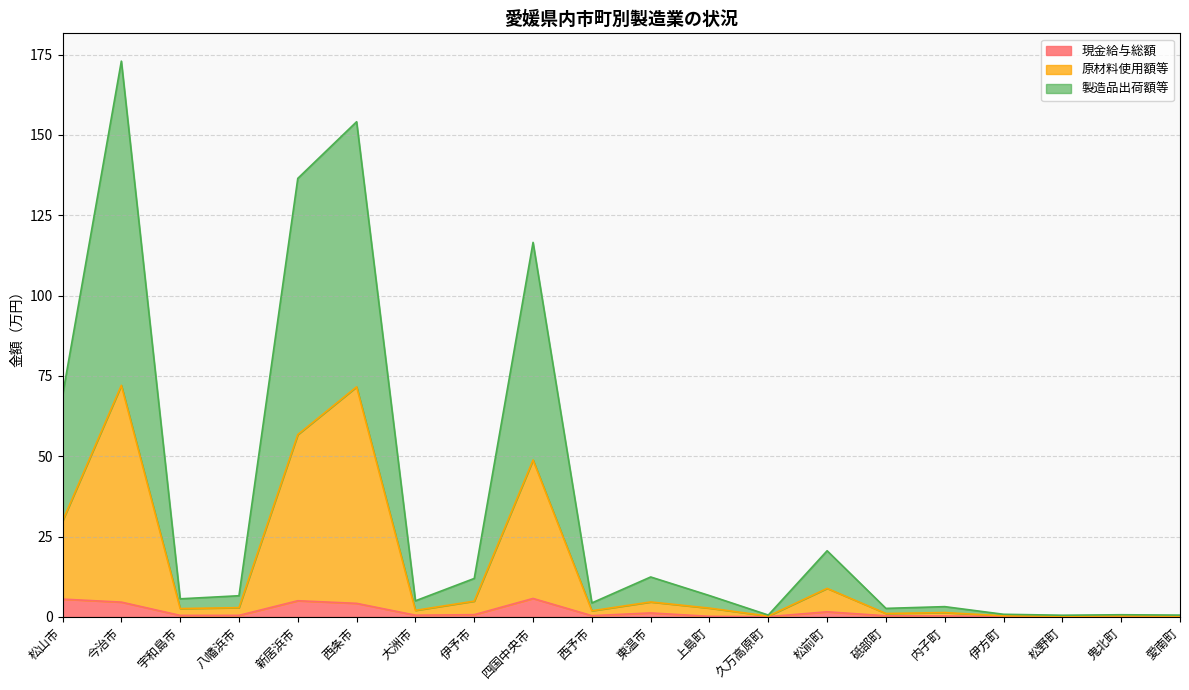

True or false: 原材料使用額等 and 製造品出荷額等 intersect in this chart.

False